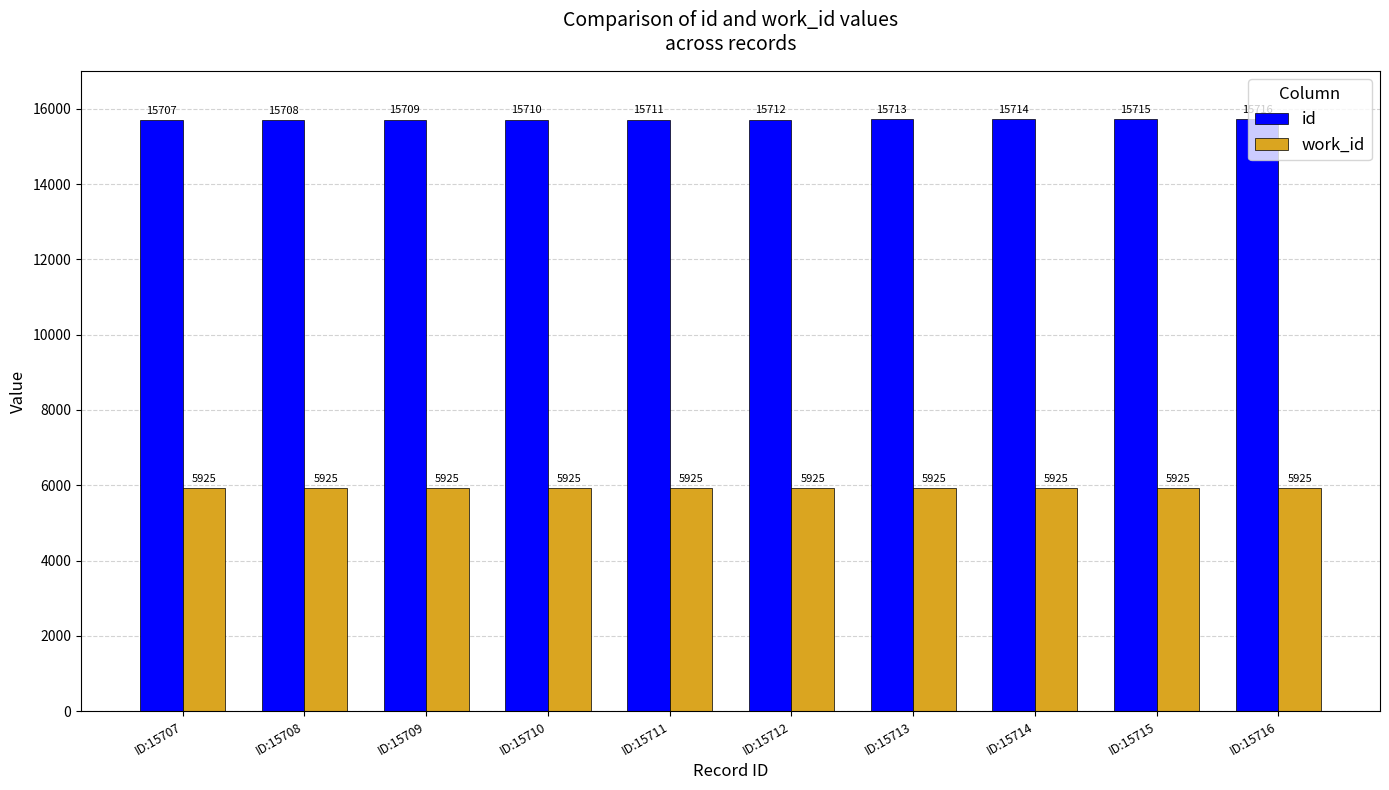

What is the greatest value displayed?

15716